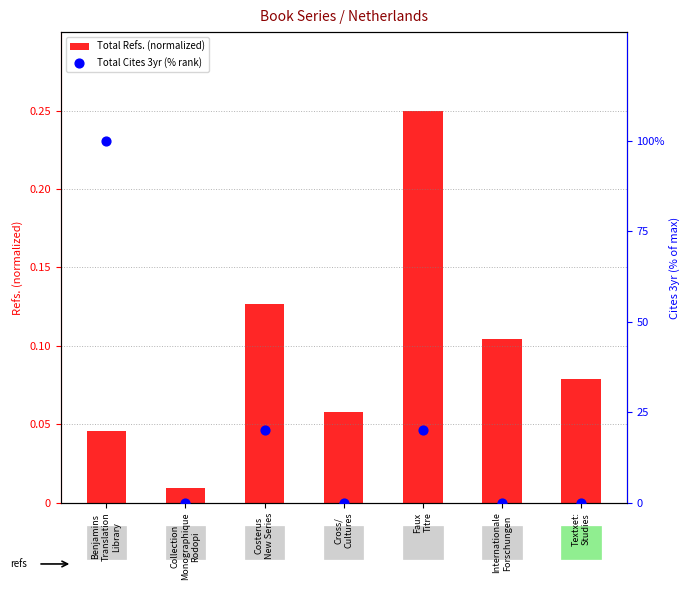

At which category is the sum across all series the highest?

Benjamins
Translation
Library